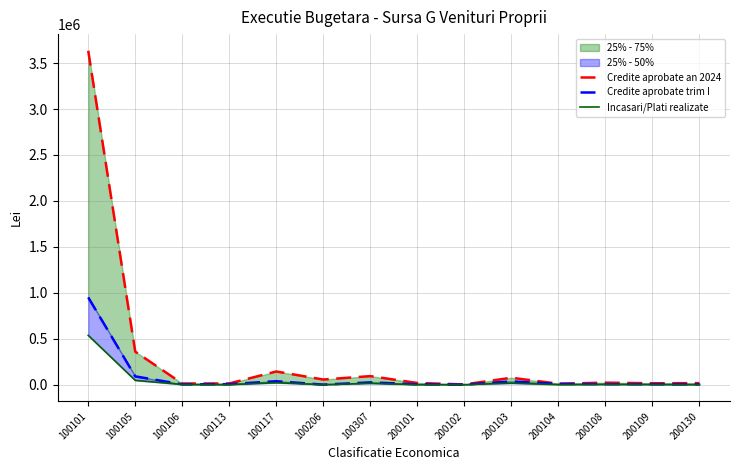

What is the value of the Credite aprobate an 2024 point at the 4th from the left?

12800.0